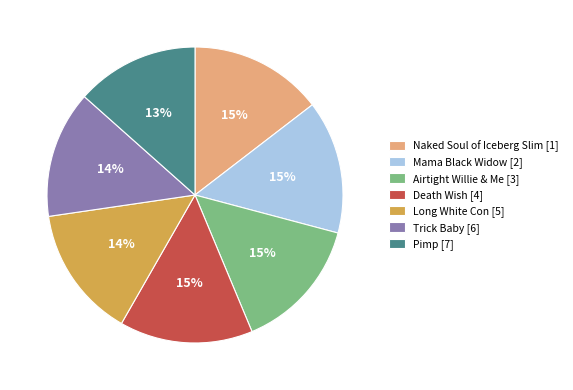

Is there any slice that represents more than half of the pie?

No